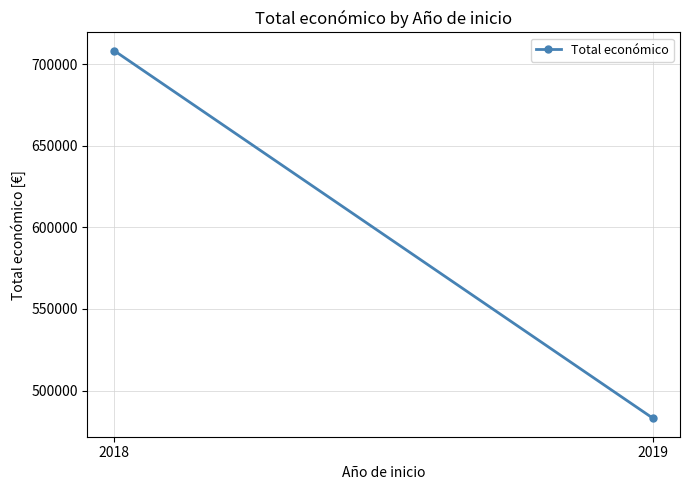

What is the change in value from 2018 to 2019?

-225071